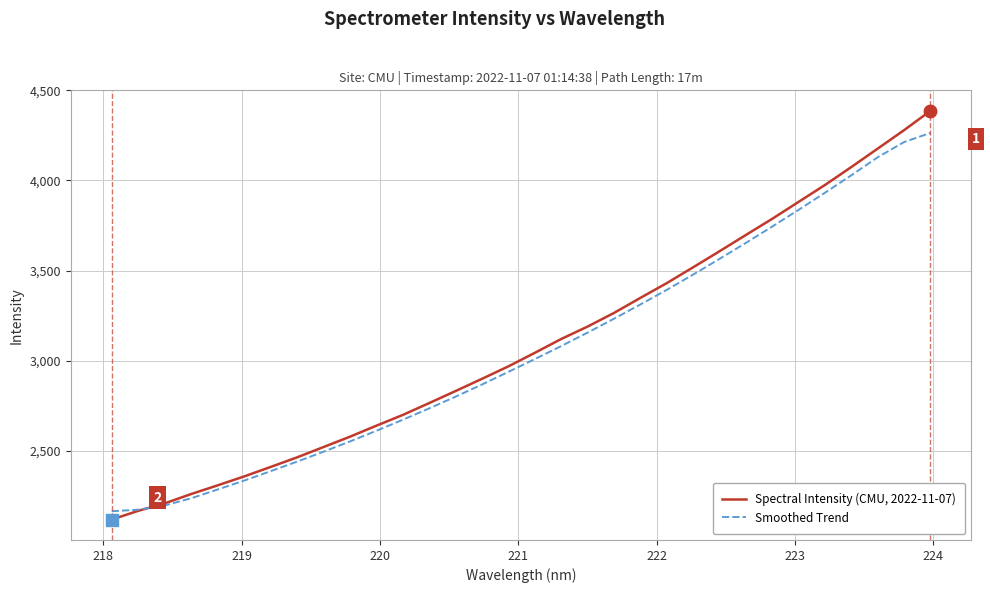

Does the chart display data point markers on the line(s)?

No